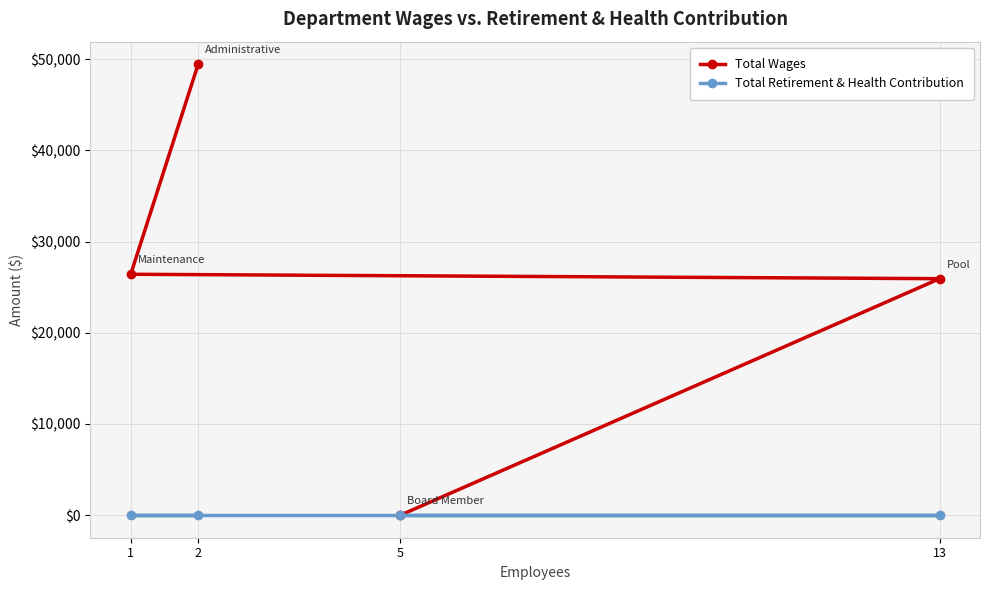

True or false: Total Retirement & Health Contribution and Total Wages cross at least once.

False